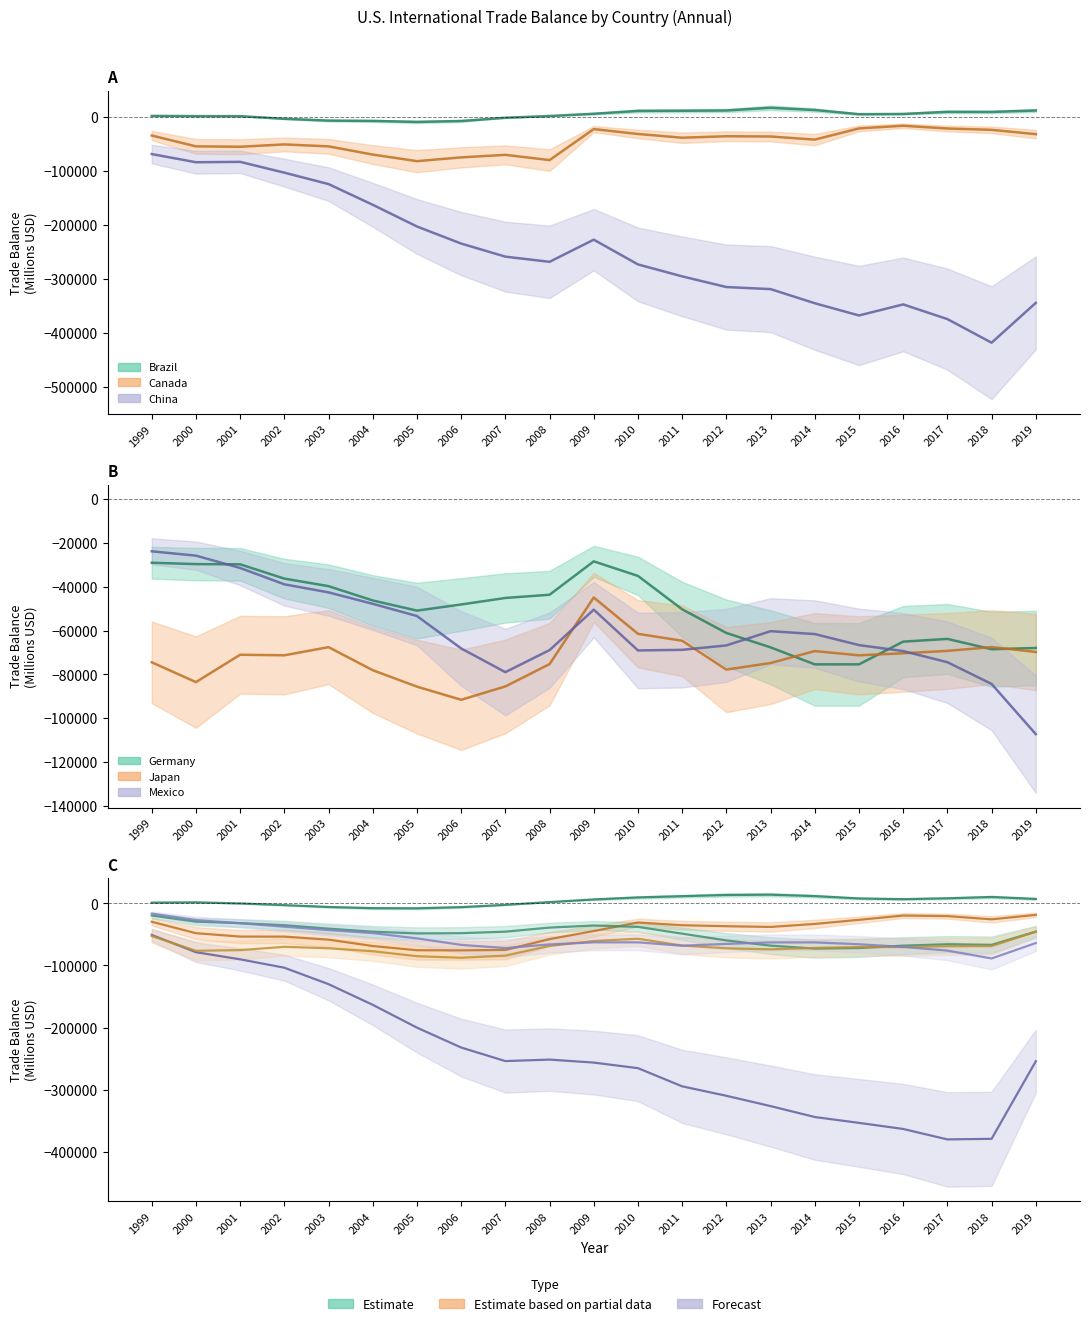

Where does the Japan series first go above -71257?

2001